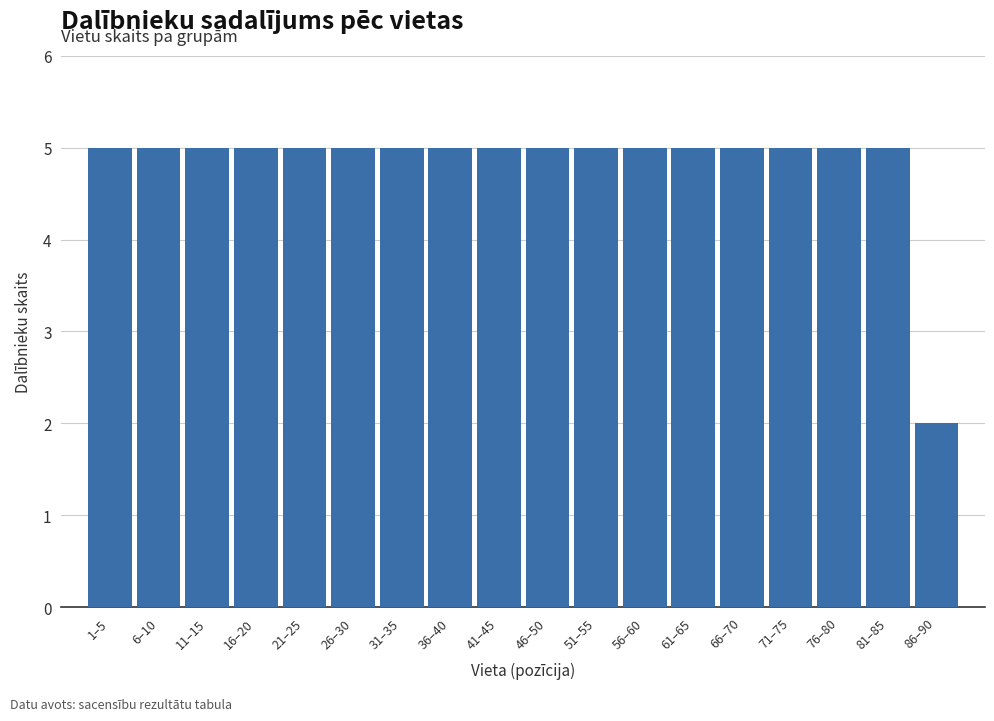

Reading left to right, what are all the values shown in this chart?

5	5	5	5	5	5	5	5	5	5	5	5	5	5	5	5	5	2